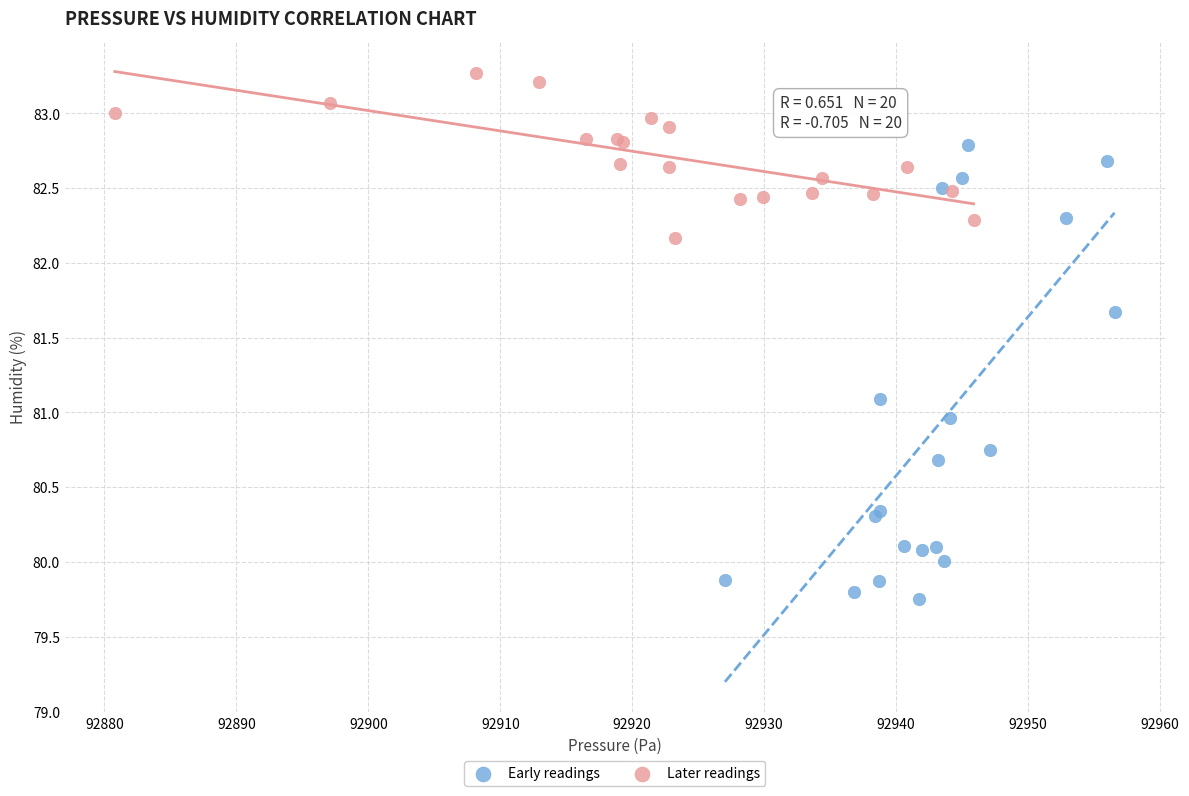

Which series reaches the minimum Y coordinate?

Early readings